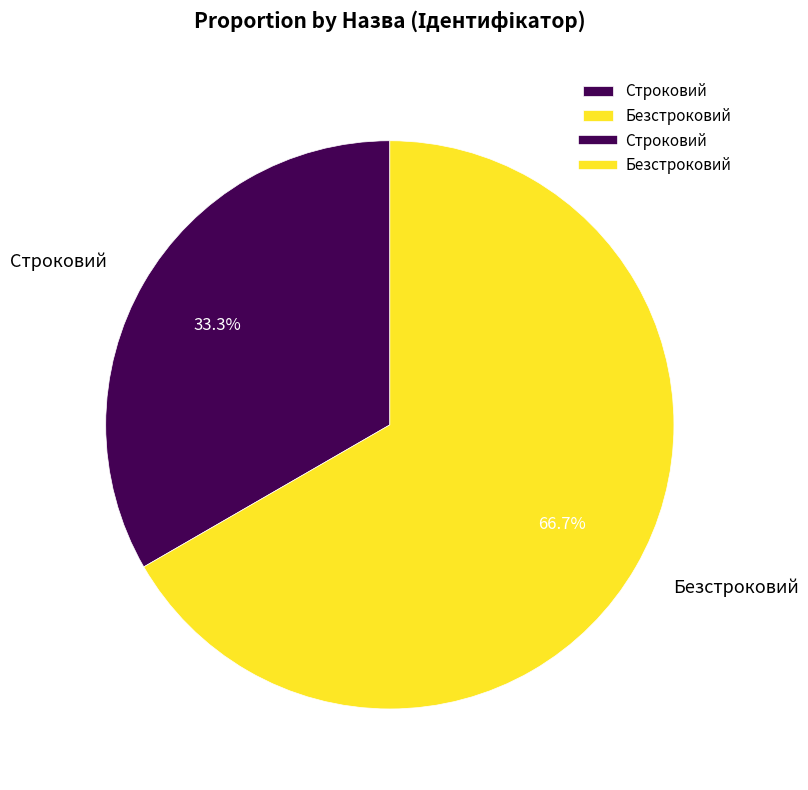

Which has a higher value, Строковий or Безстроковий?

Безстроковий